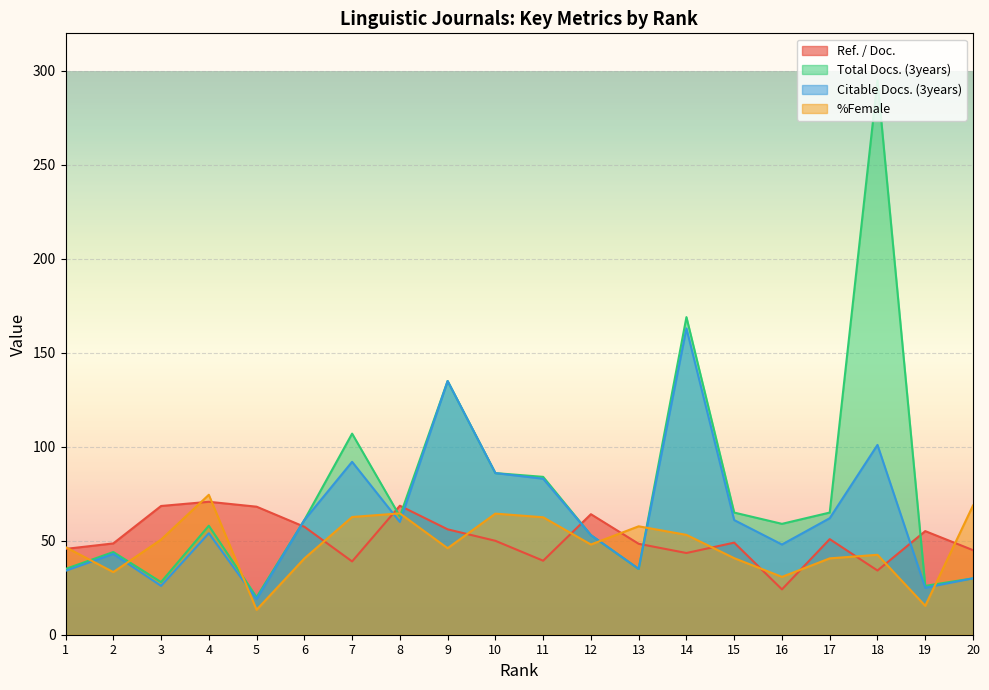

Reading right to left, list all the values displayed in this chart.

Ref. / Doc.: 45.0	55.1	34.2	50.9	24.1	49.0	43.5	48.4	64.1	39.4	50.0	56.1	68.6	39.0	57.5	68.1	70.7	68.5	48.6	45.7
Total Docs. (3years): 30.0	26.0	295.0	65.0	59.0	65.0	169.0	35.0	53.0	84.0	86.0	135.0	63.0	107.0	61.0	20.0	58.0	28.0	44.0	35.0
Citable Docs. (3years): 30.0	25.0	101.0	62.0	48.0	61.0	163.0	35.0	53.0	83.0	86.0	135.0	60.0	92.0	61.0	19.0	54.0	26.0	43.0	34.0
%Female: 68.8	15.4	42.5	40.6	30.8	40.7	53.1	57.7	48.0	62.5	64.4	46.0	64.6	62.6	40.6	13.2	74.5	50.6	33.3	46.6